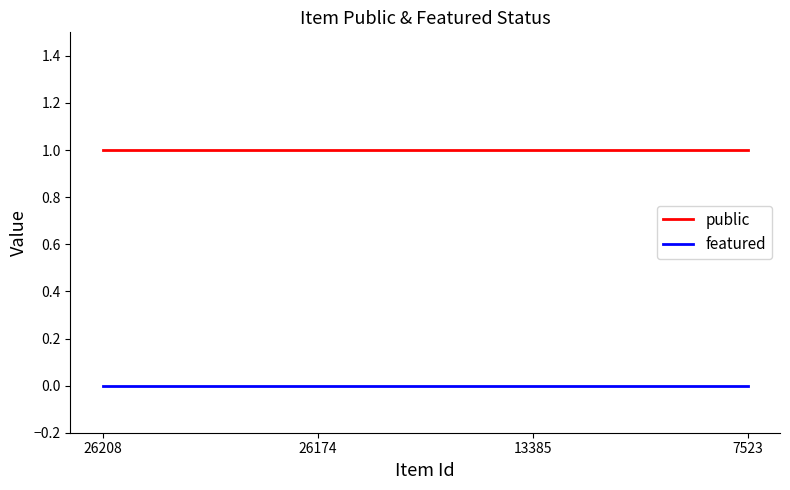

What is the approximate value of public at 7523?

1